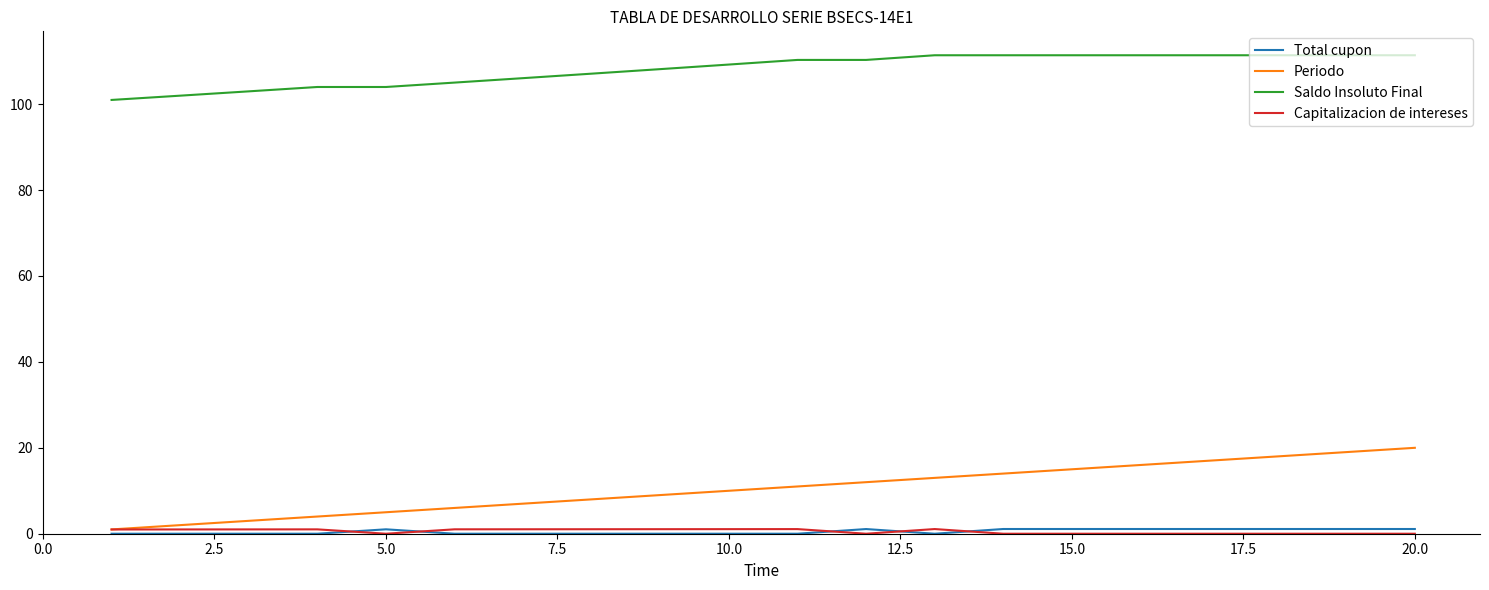

True or false: Saldo Insoluto Final and Periodo cross at least once.

False